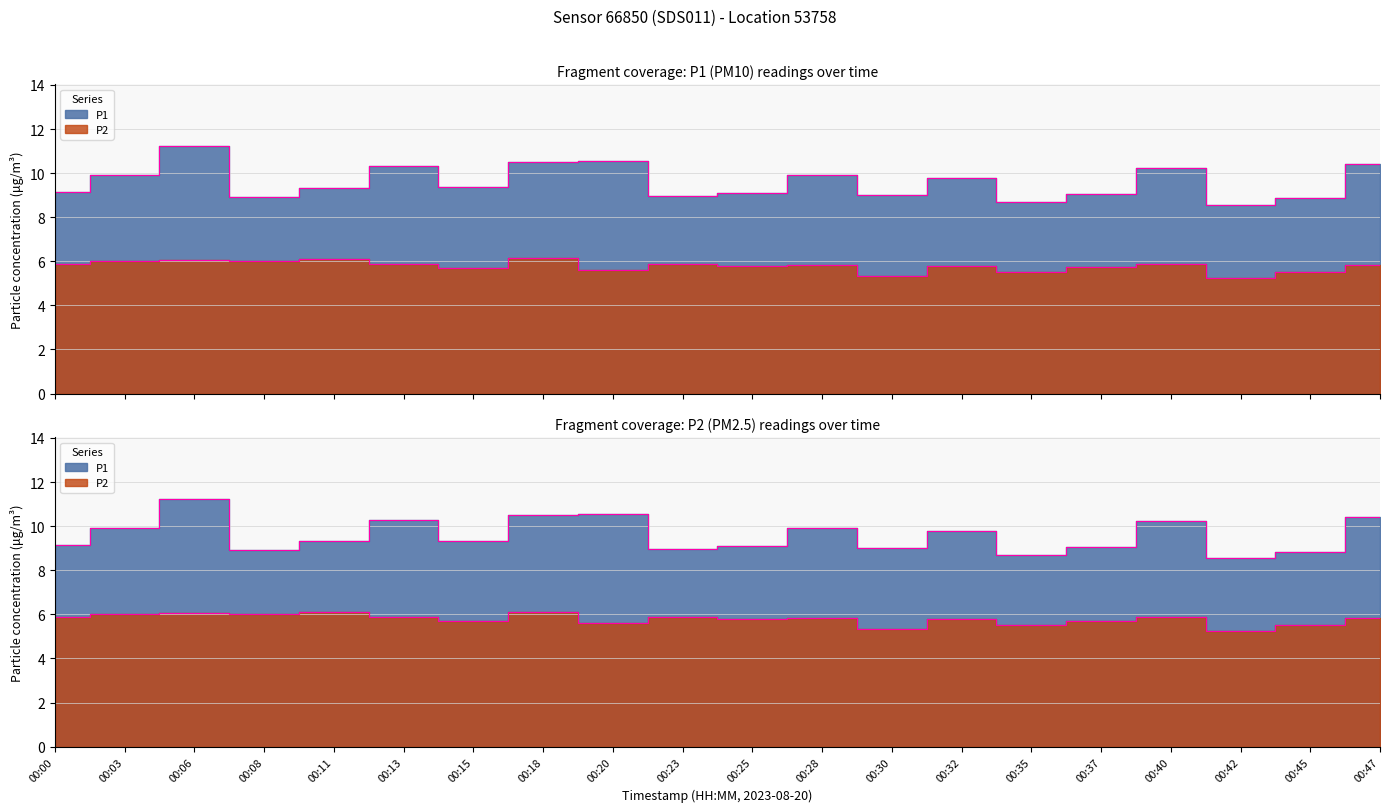

True or false: P1 and P2 intersect in this chart.

False